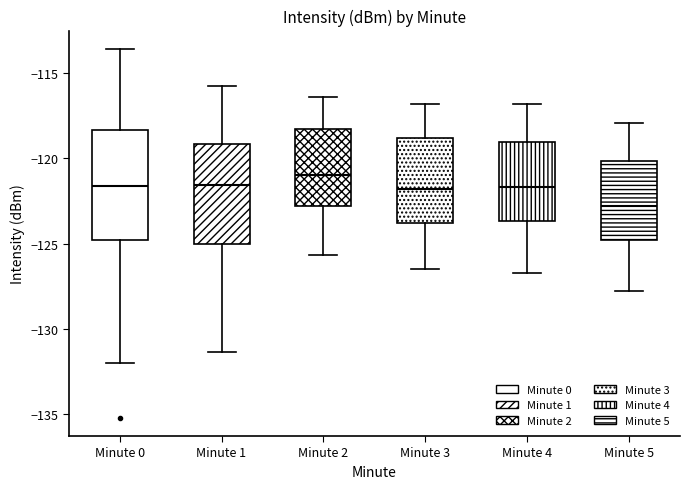

Which box's median line is the highest?

Minute 2